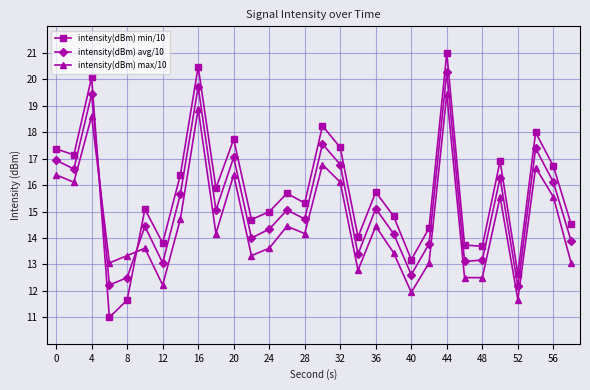

What is the value of the intensity(dBm) min/10 point at the 30th from the left?

14.5